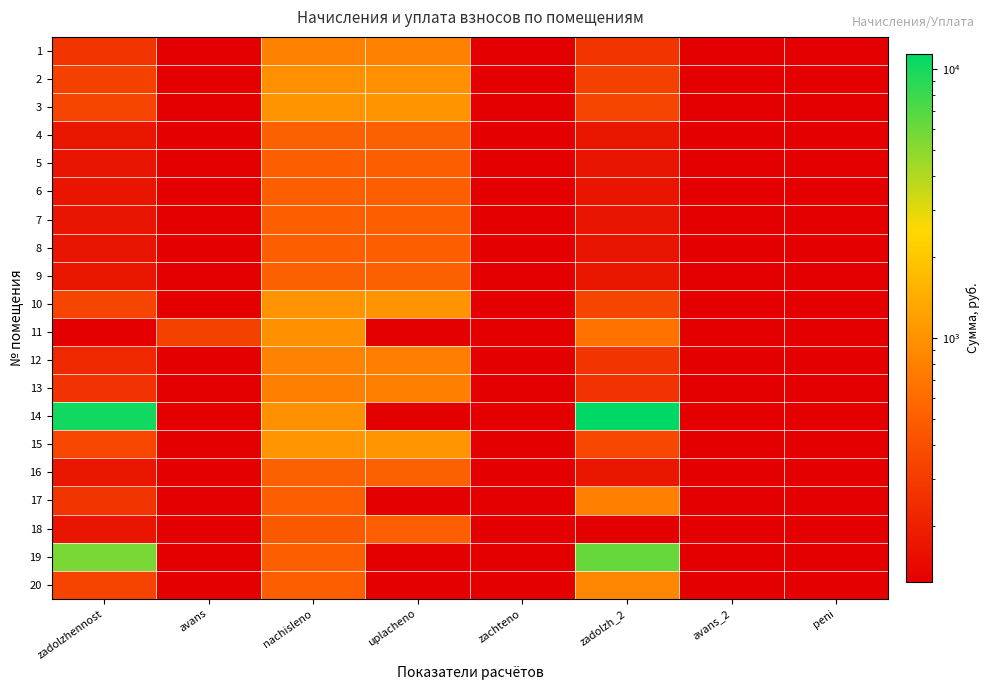

What is the maximum value shown in the chart?

11404.2